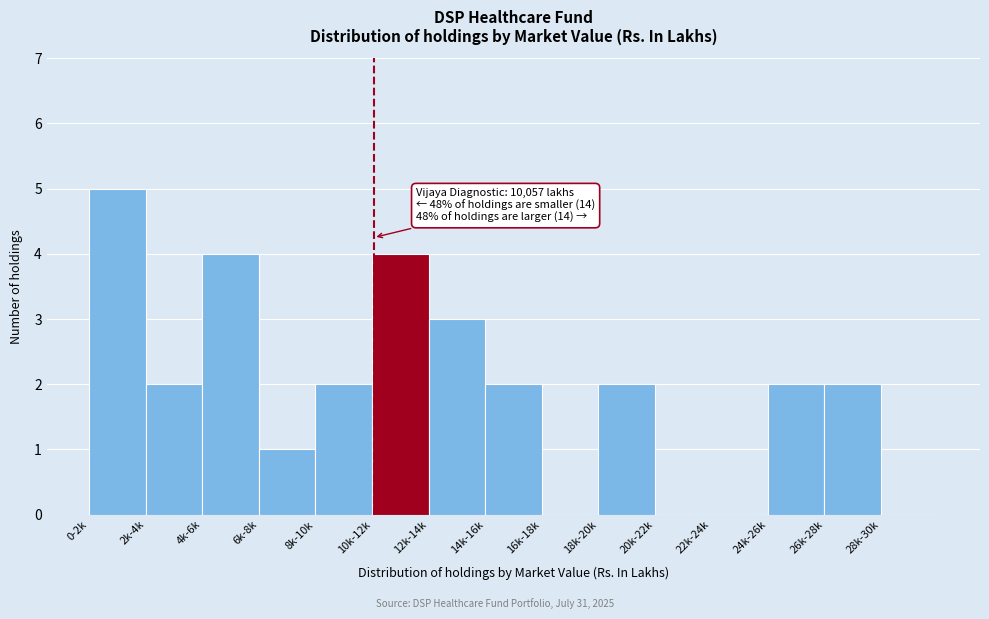

Reading right to left, what are all the values shown in this chart?

28k-30k=0	26k-28k=2	24k-26k=2	22k-24k=0	20k-22k=0	18k-20k=2	16k-18k=0	14k-16k=2	12k-14k=3	10k-12k=4	8k-10k=2	6k-8k=1	4k-6k=4	2k-4k=2	0-2k=5